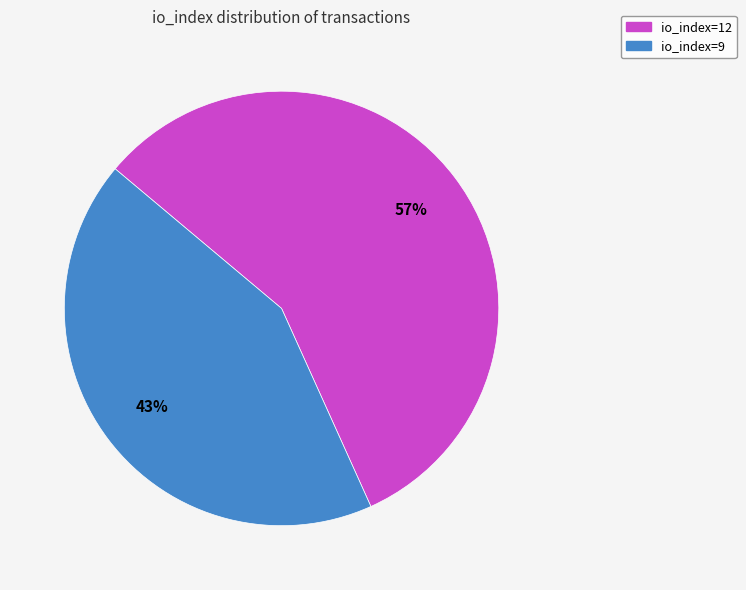

How many segments does this pie chart have?

2